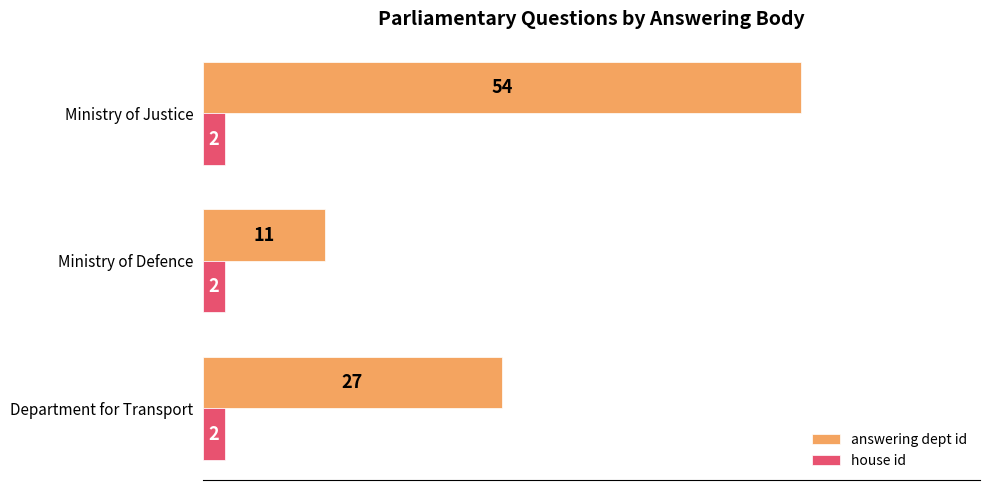

Is it true that house id equals 2 at Ministry of Justice?

True